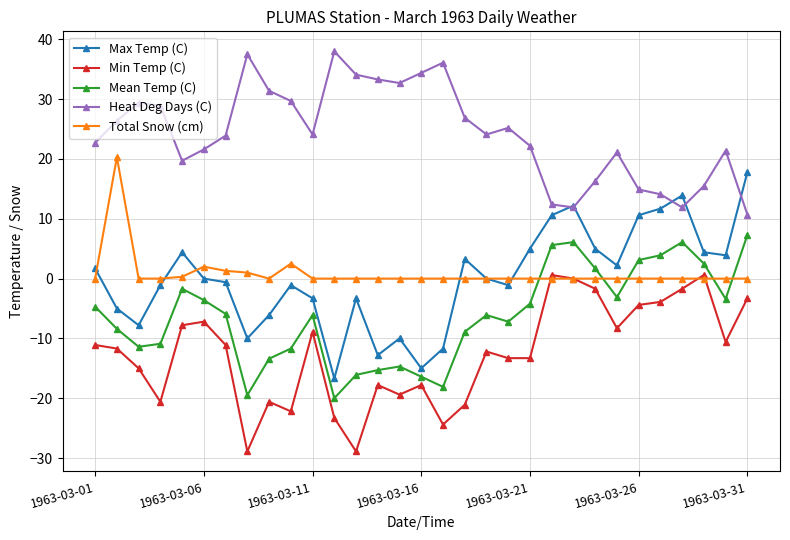

True or false: Total Snow (cm) has more than 0 interior local peaks.

True